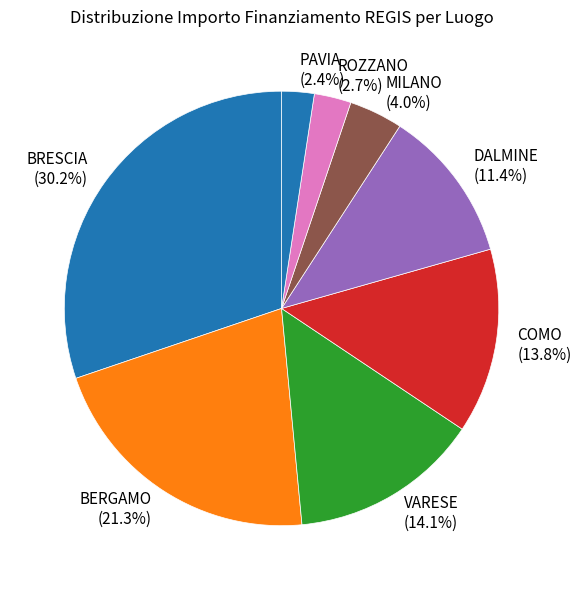

To the nearest percent, what portion does ROZZANO represent?

3%